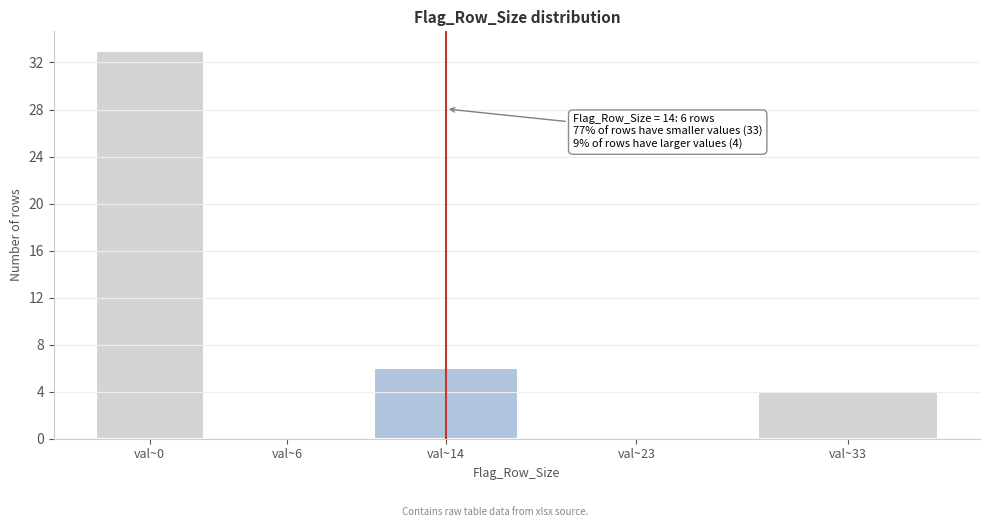

Reading left to right, list all the values displayed in this chart.

val~0=33	val~6=0	val~14=6	val~23=0	val~33=4